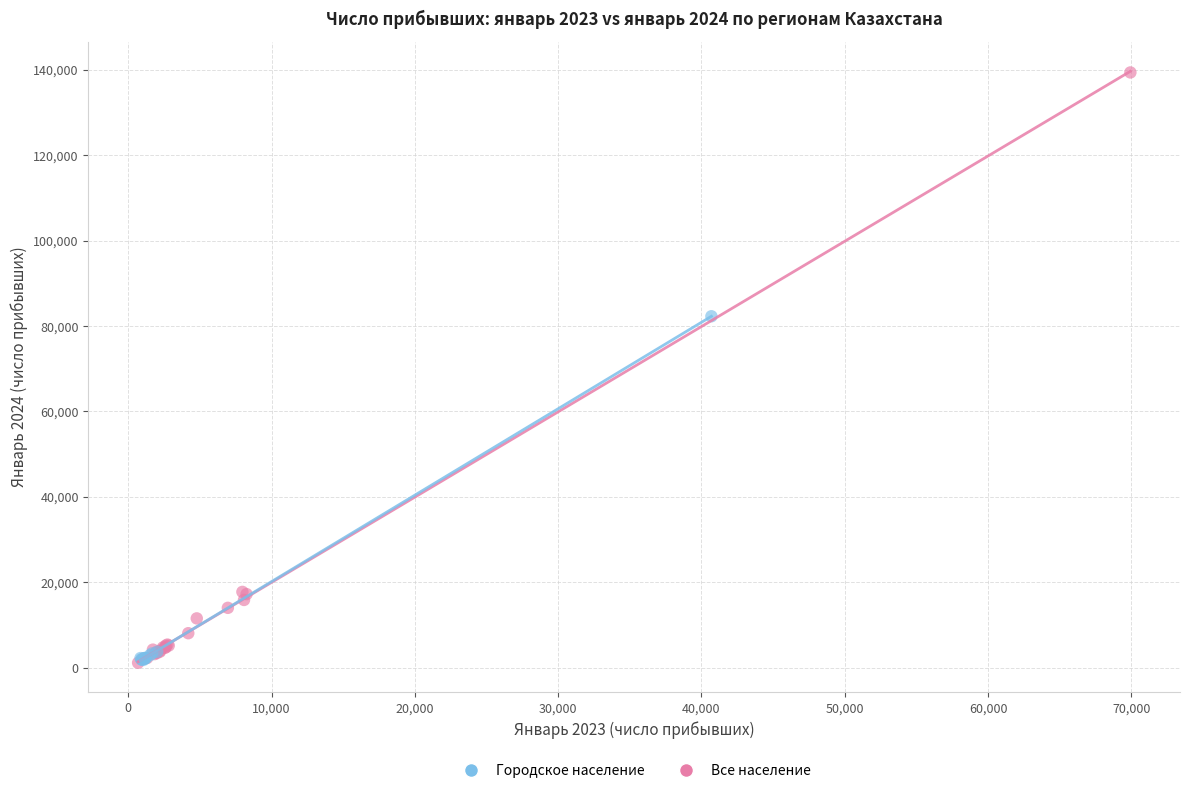

Which series contains the highest Y value?

Все население